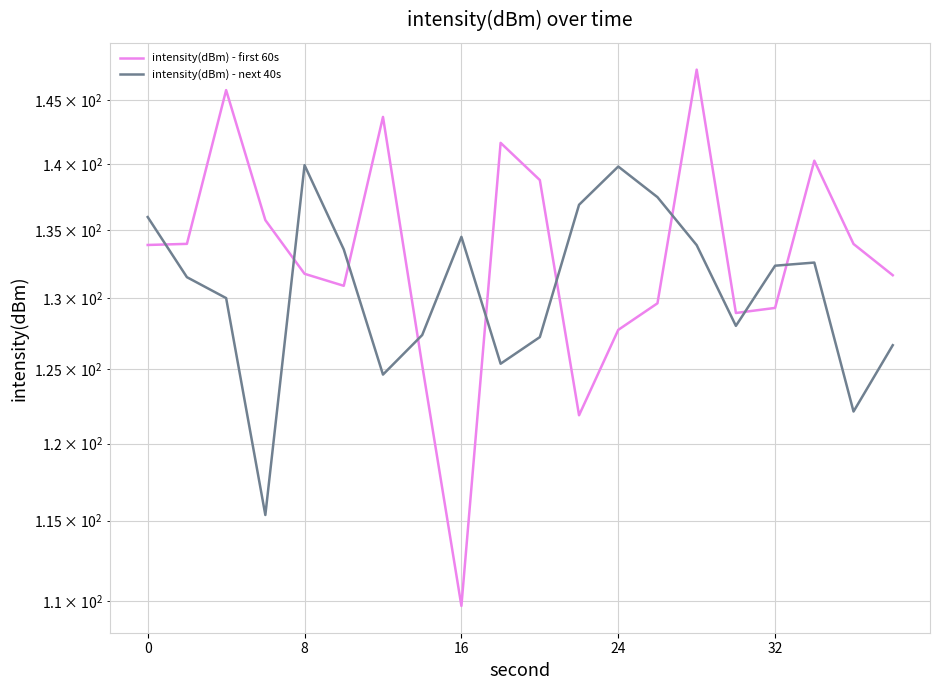

What is the average value of the intensity(dBm) - next 40s series?

130.8